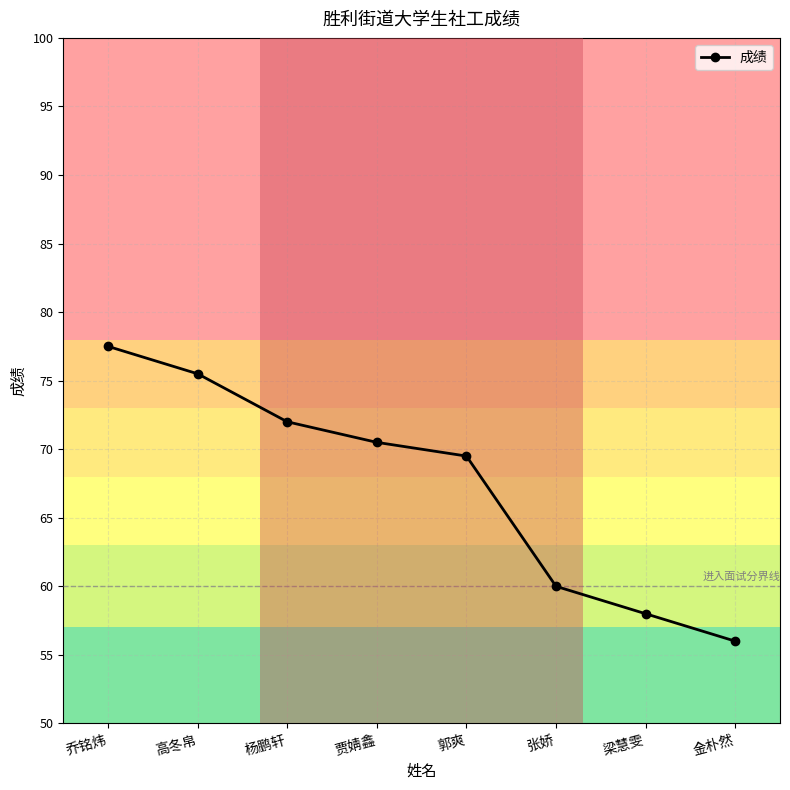

What is the sum of all values?

539.0